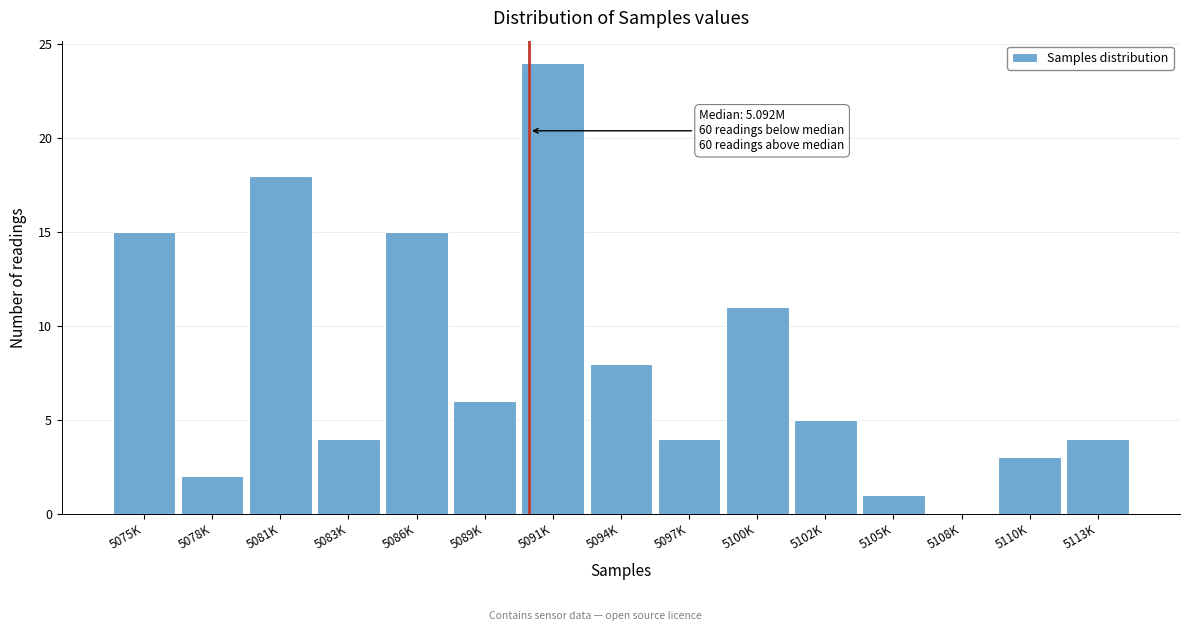

Reading left to right, transcribe all the data shown in this chart.

5075K=15	5078K=2	5081K=18	5083K=4	5086K=15	5089K=6	5091K=24	5094K=8	5097K=4	5100K=11	5102K=5	5105K=1	5108K=0	5110K=3	5113K=4